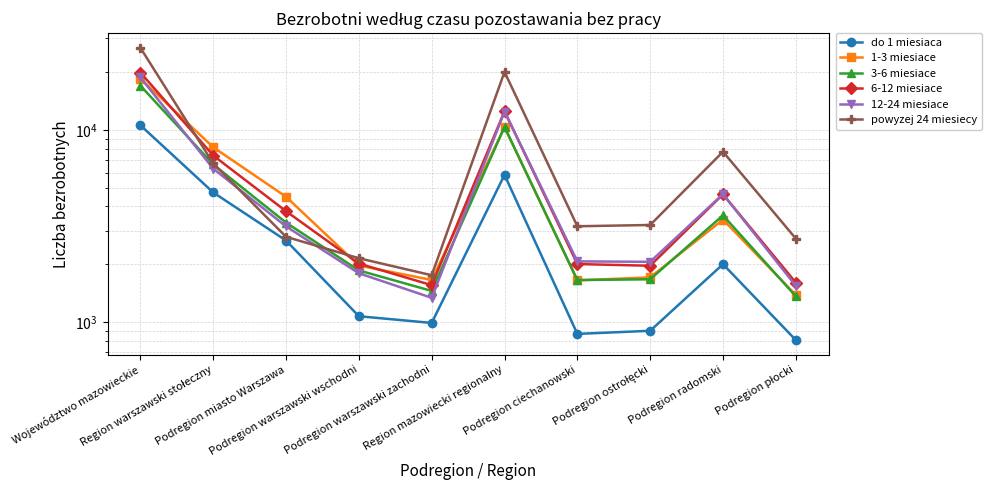

At how many categories does at least one series exceed 5612?

4